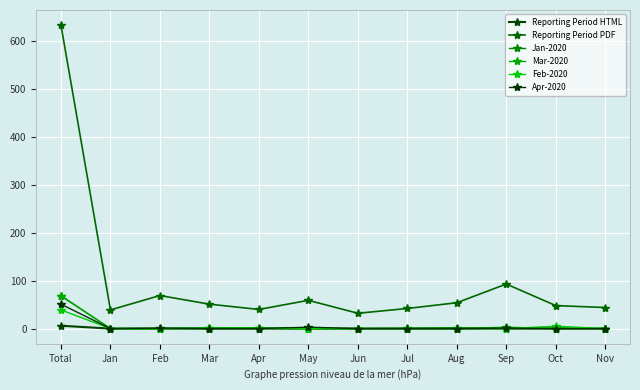

The Jan-2020 series shows 0 at Nov. True or false?

True